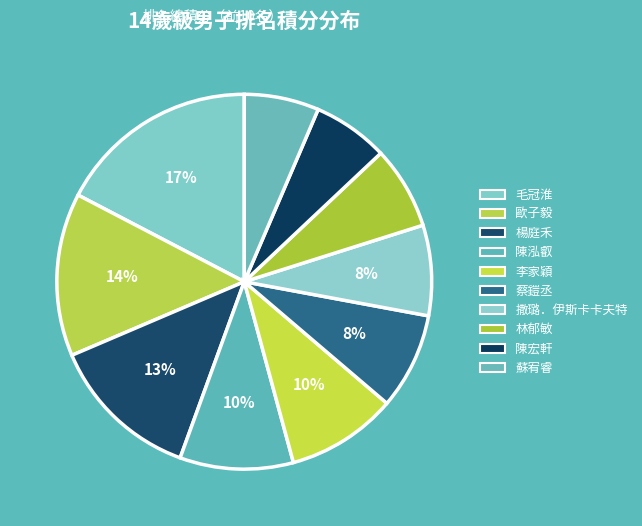

What is the largest slice in the pie chart?

毛冠淮